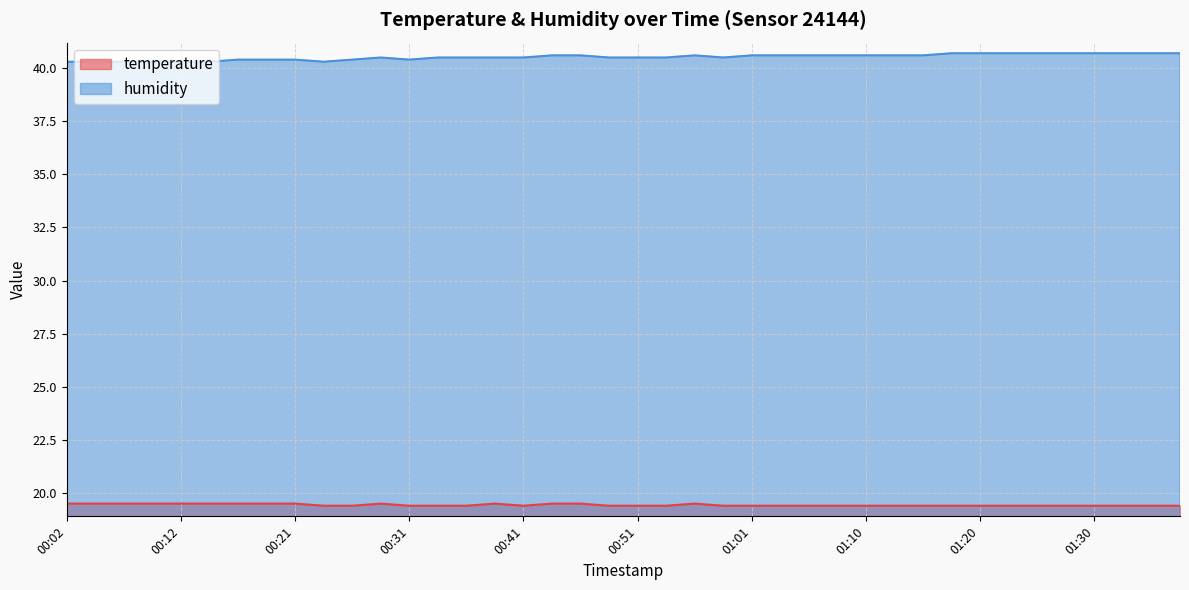

Is the value of humidity at 00:24 greater than the value of temperature at 00:09?

Yes